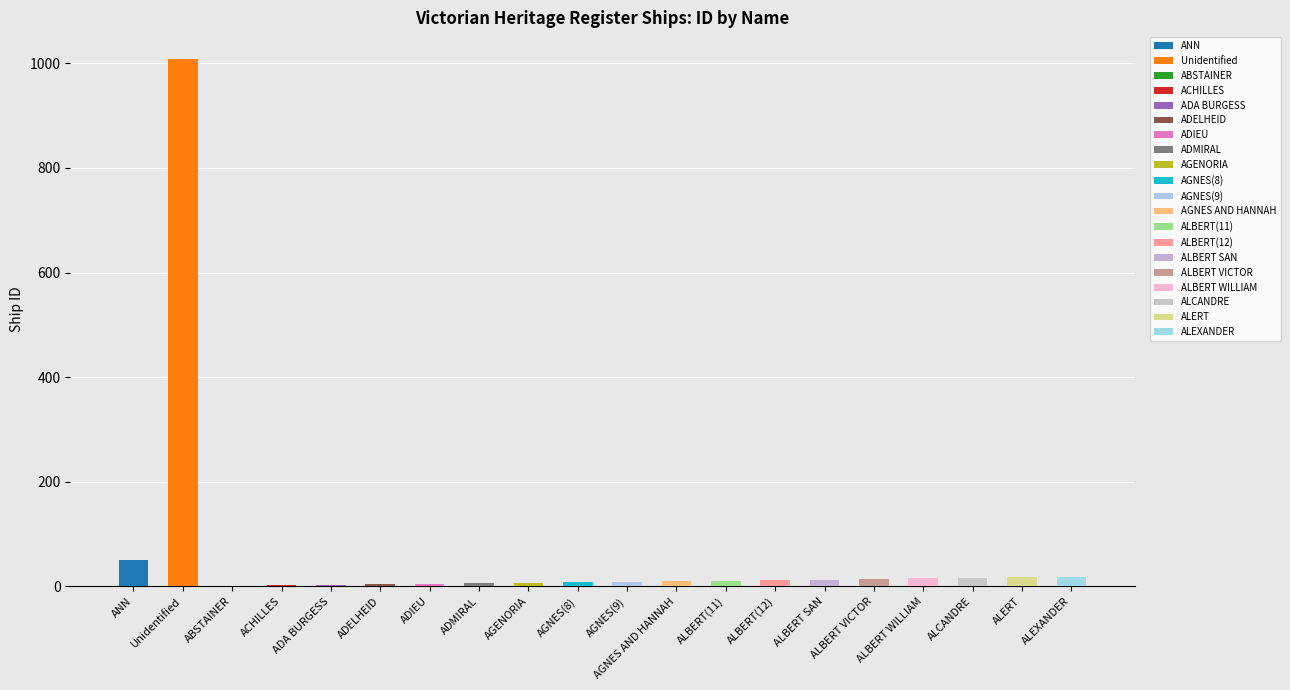

True or false: the data shows 1 at ACHILLES.

False